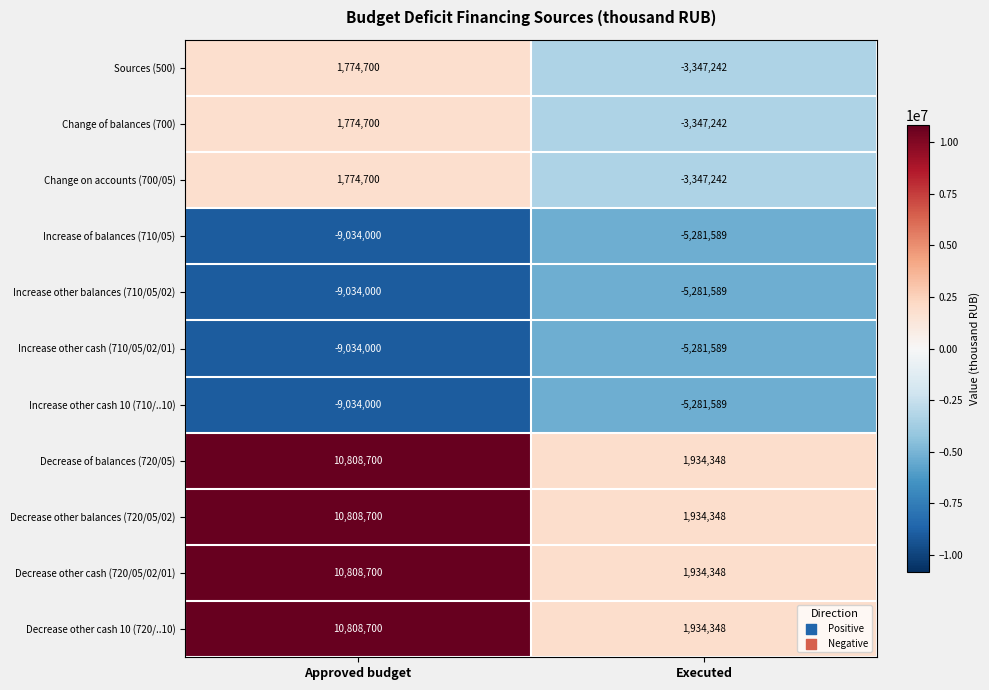

At which category is the sum across all series the highest?

Approved budget